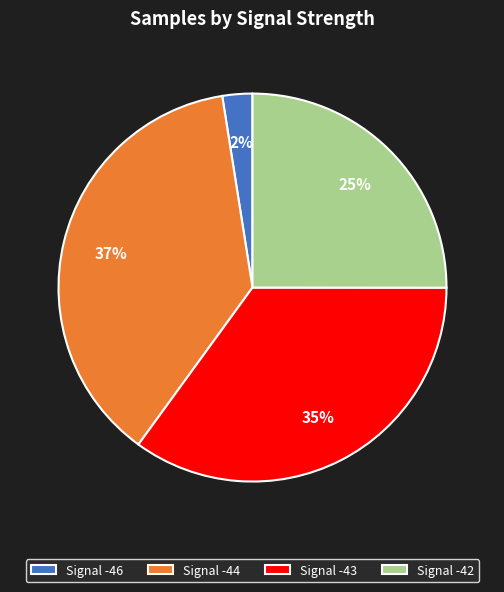

Approximately how many times larger is the value at Signal -42 compared to Signal -44?

0.7